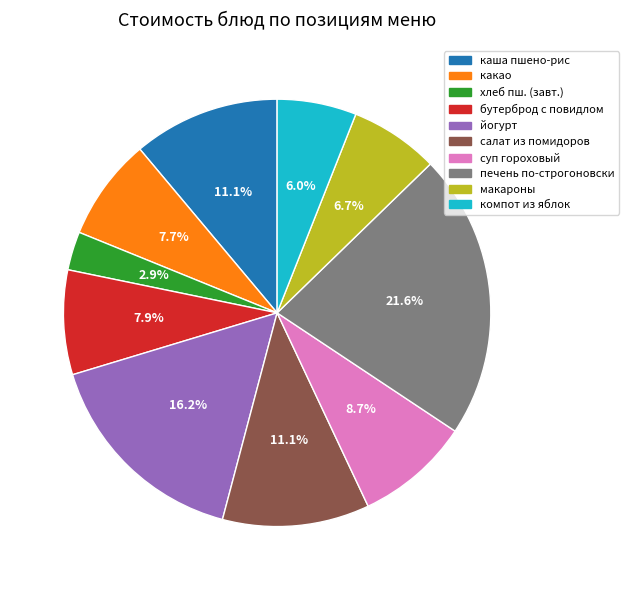

Is there any slice that represents more than half of the pie?

No